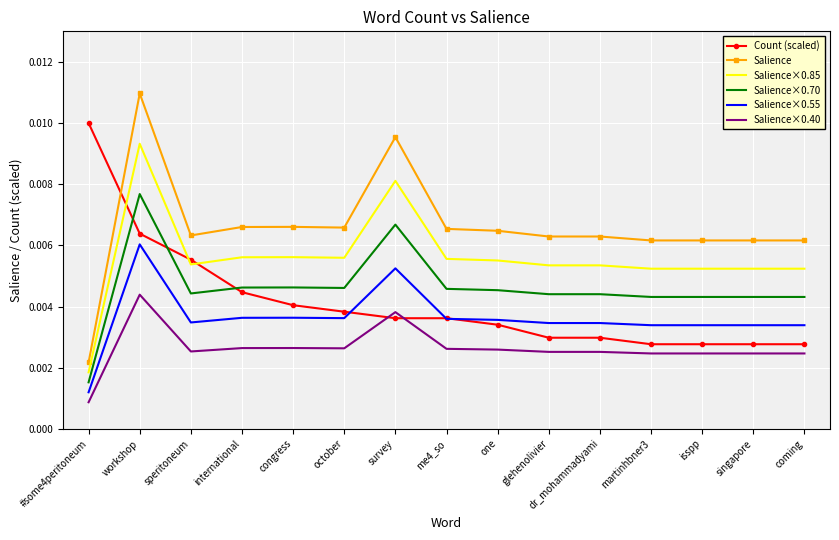

Where is Salience×0.70 nearest to the value 0?

#some4peritoneum